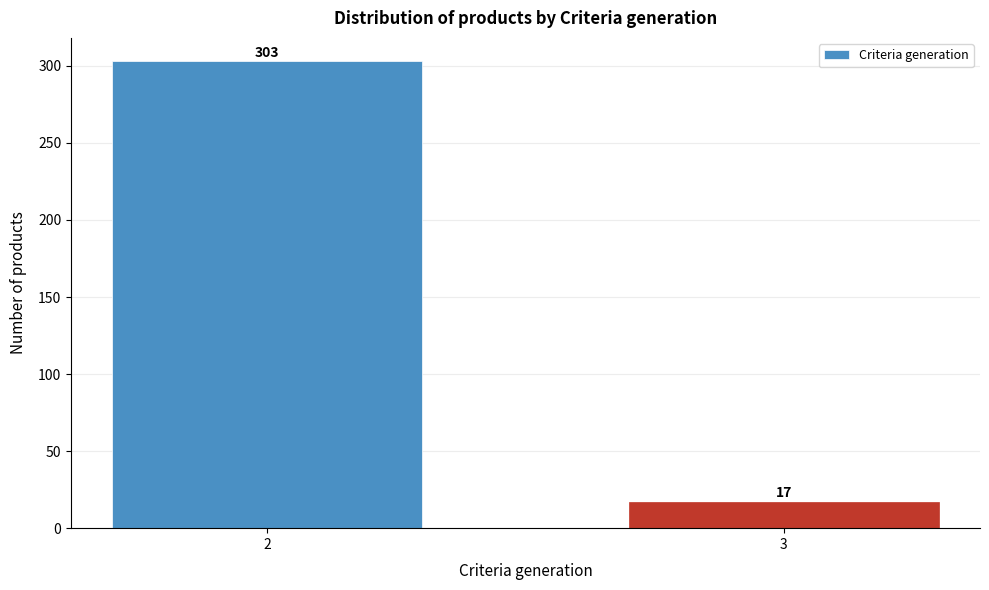

Reading left to right, what are all the values shown in this chart?

303	17